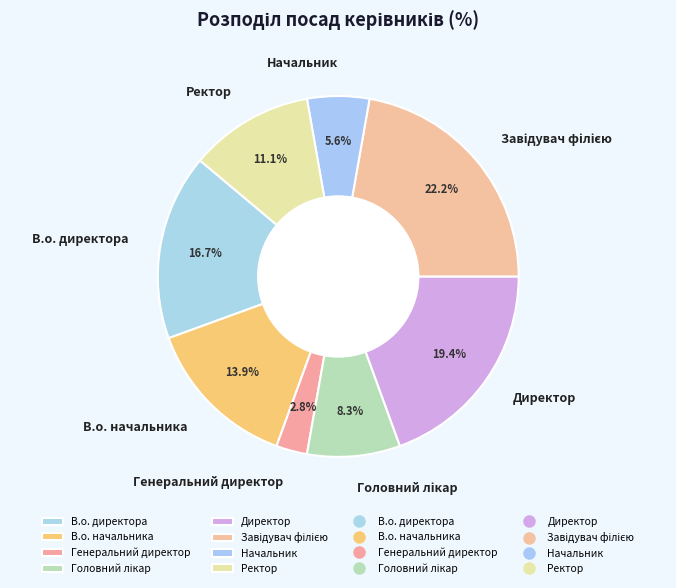

What portion of the pie excludes Директор?

80.6%